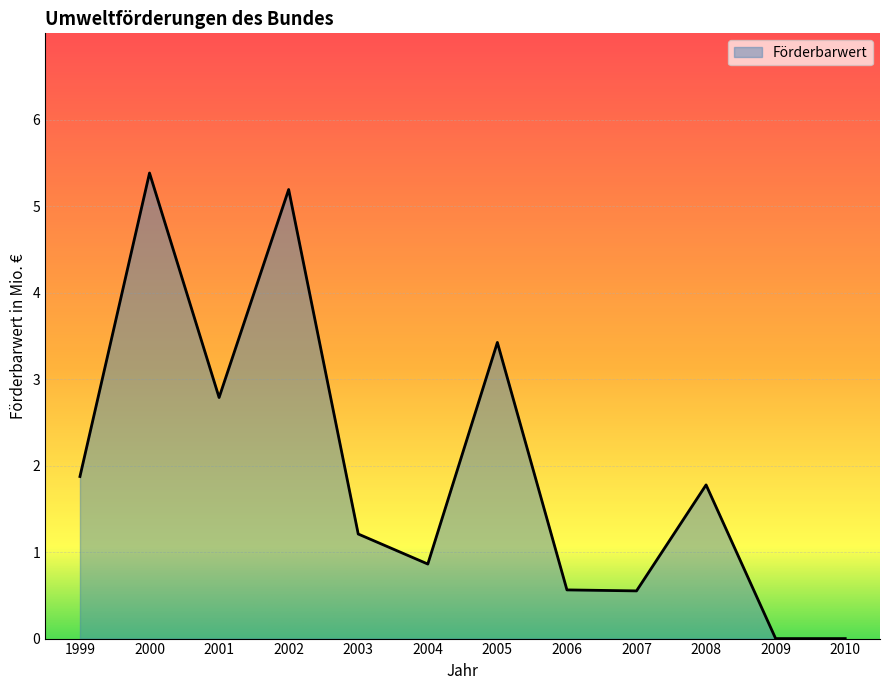

Reading left to right, transcribe all the data shown in this chart.

1999=1.9	2000=5.4	2001=2.8	2002=5.2	2003=1.2	2004=0.9	2005=3.4	2006=0.6	2007=0.6	2008=1.8	2009=0.0	2010=0.0